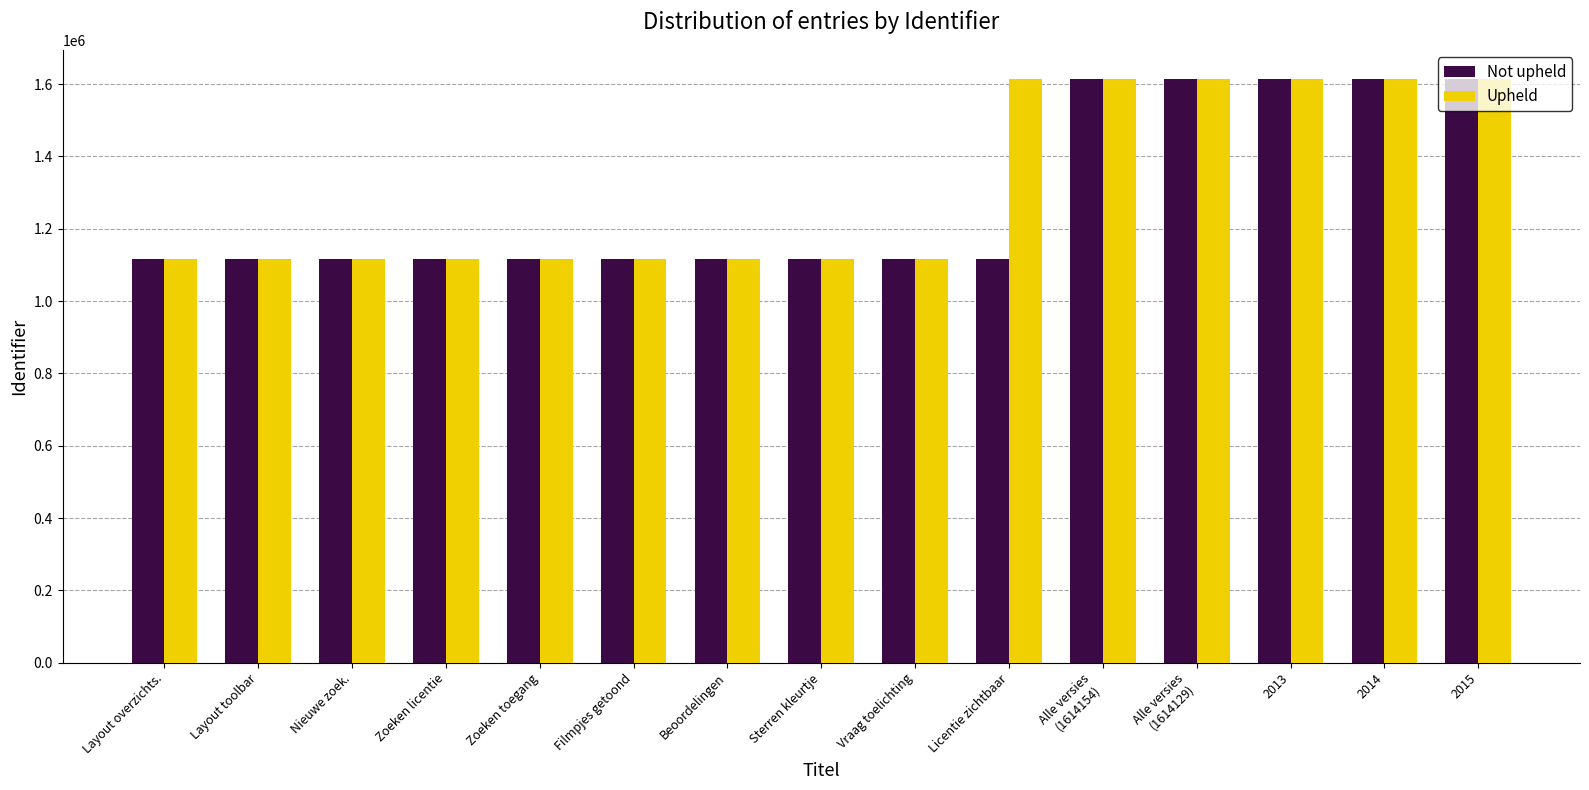

What is the maximum value shown in the chart?

1614154